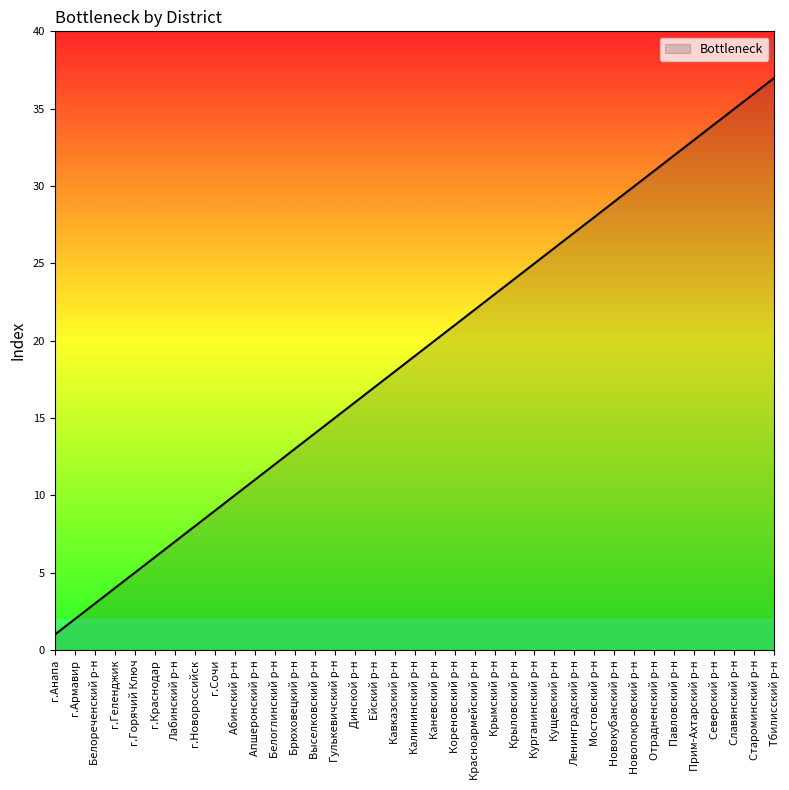

Between Мостовский р-н and Каневский р-н, which is larger?

Мостовский р-н